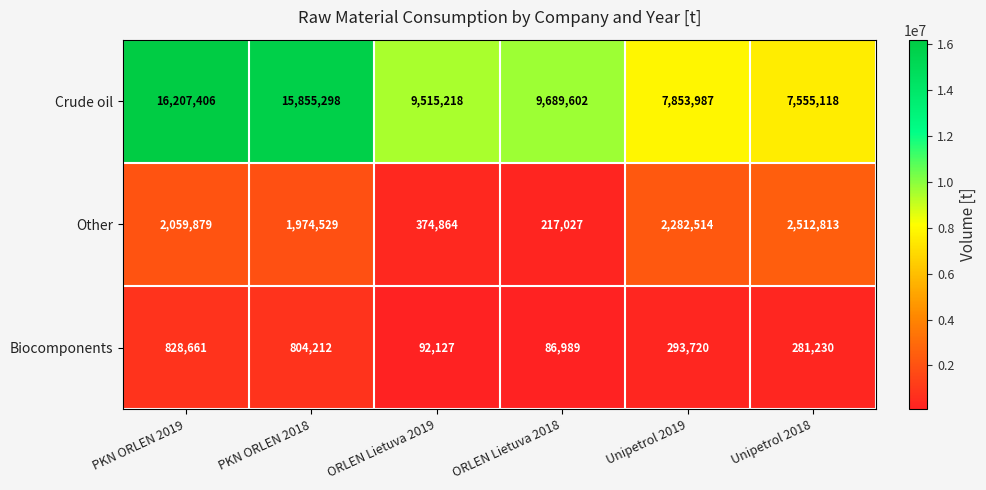

Which series changed the most between ORLEN Lietuva 2018 and Unipetrol 2018?

Other